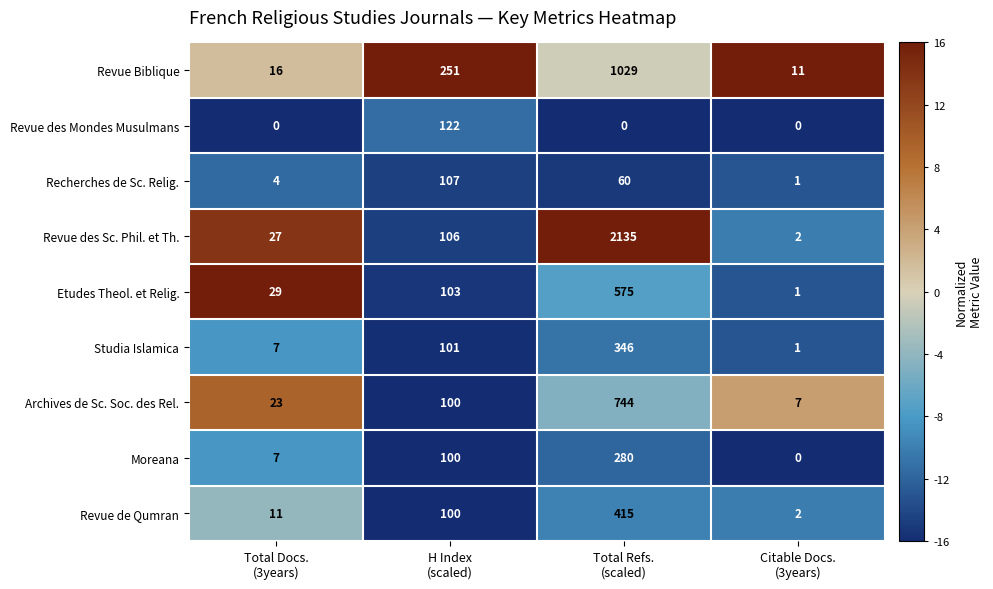

List the series in order of their peak value, lowest first.

Recherches de Sc. Relig., Revue des Mondes Musulmans, Moreana, Studia Islamica, Revue de Qumran, Etudes Theol. et Relig., Archives de Sc. Soc. des Rel., Revue Biblique, Revue des Sc. Phil. et Th.